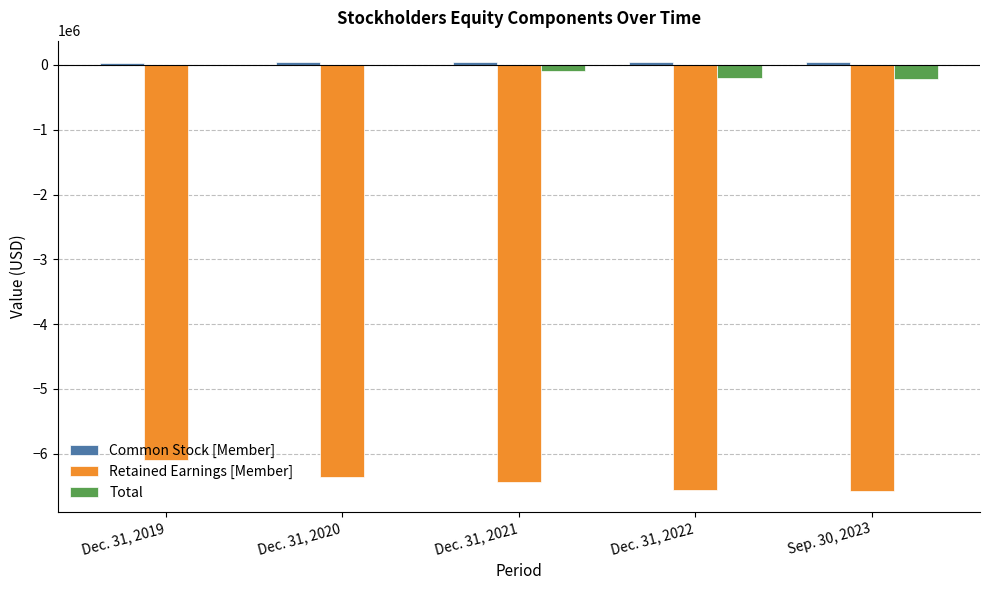

How many groups of bars are there?

5